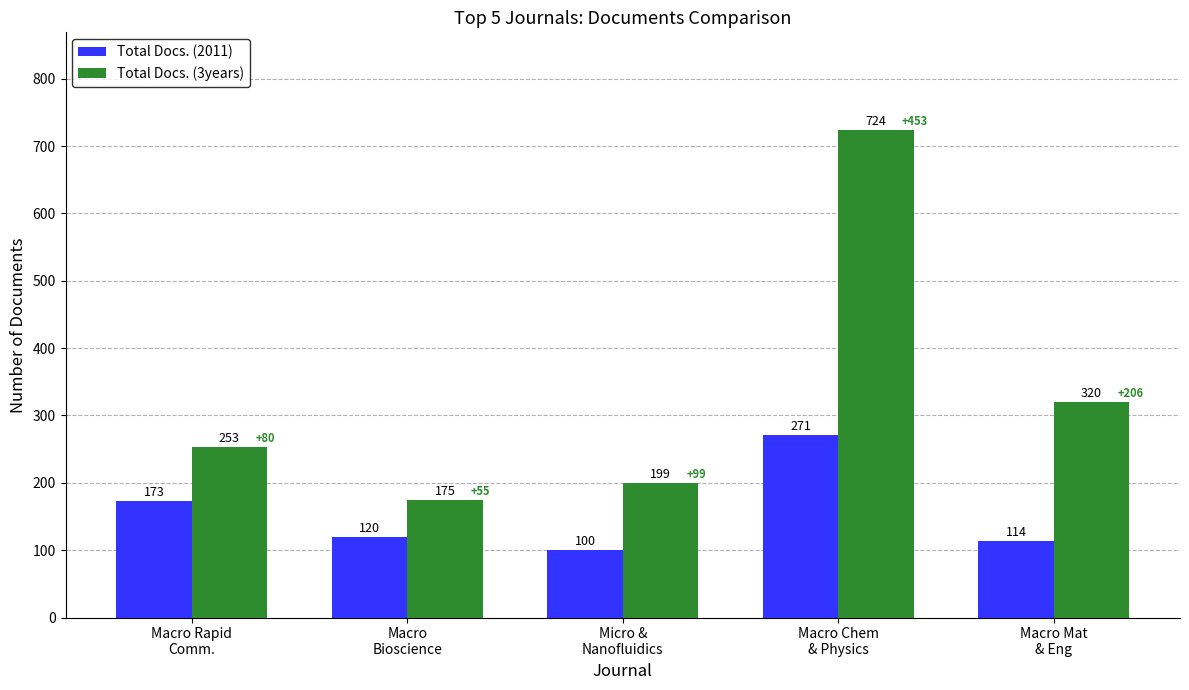

What is the average value of the Total Docs. (2011) series?

156